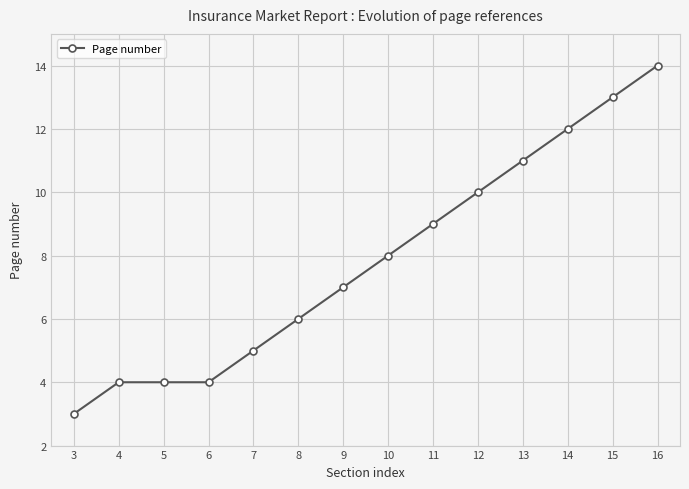

The value at 9 is 3. True or false?

False